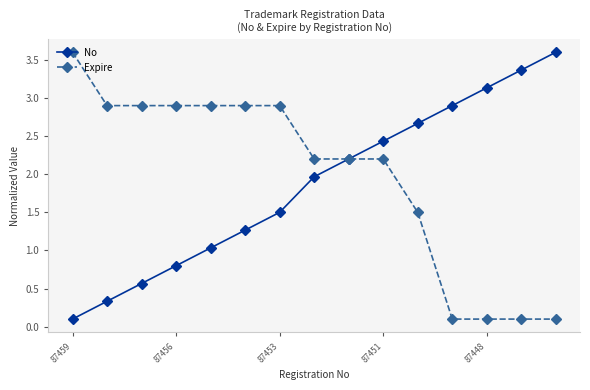

What is the maximum value shown in the chart?

3.6